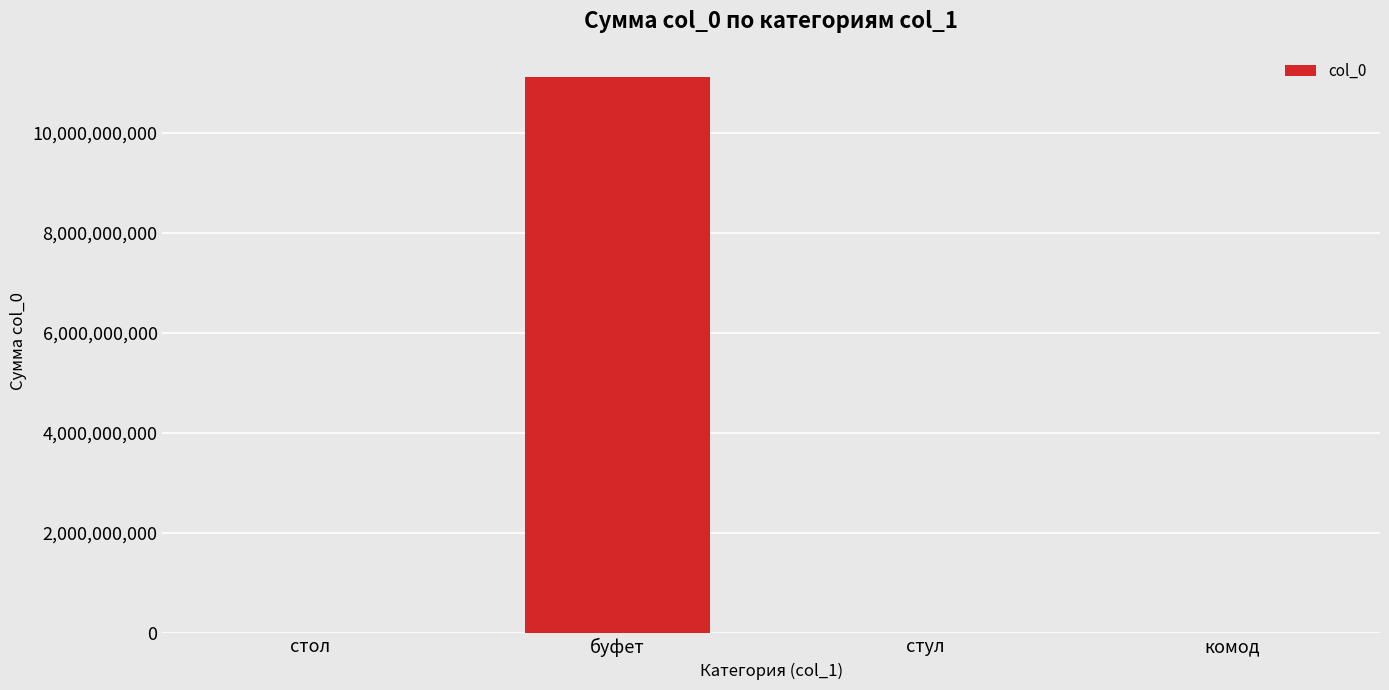

Where does the data first go above 2081394?

буфет